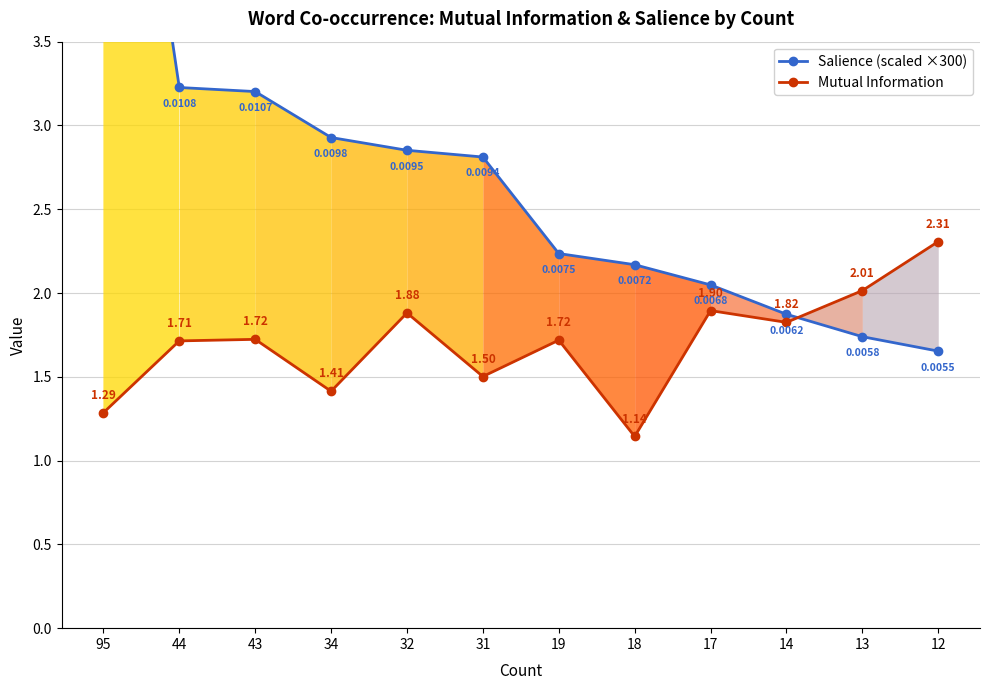

Between which two adjacent categories do Salience (scaled ×300) and Mutual Information first intersect?

14 and 13